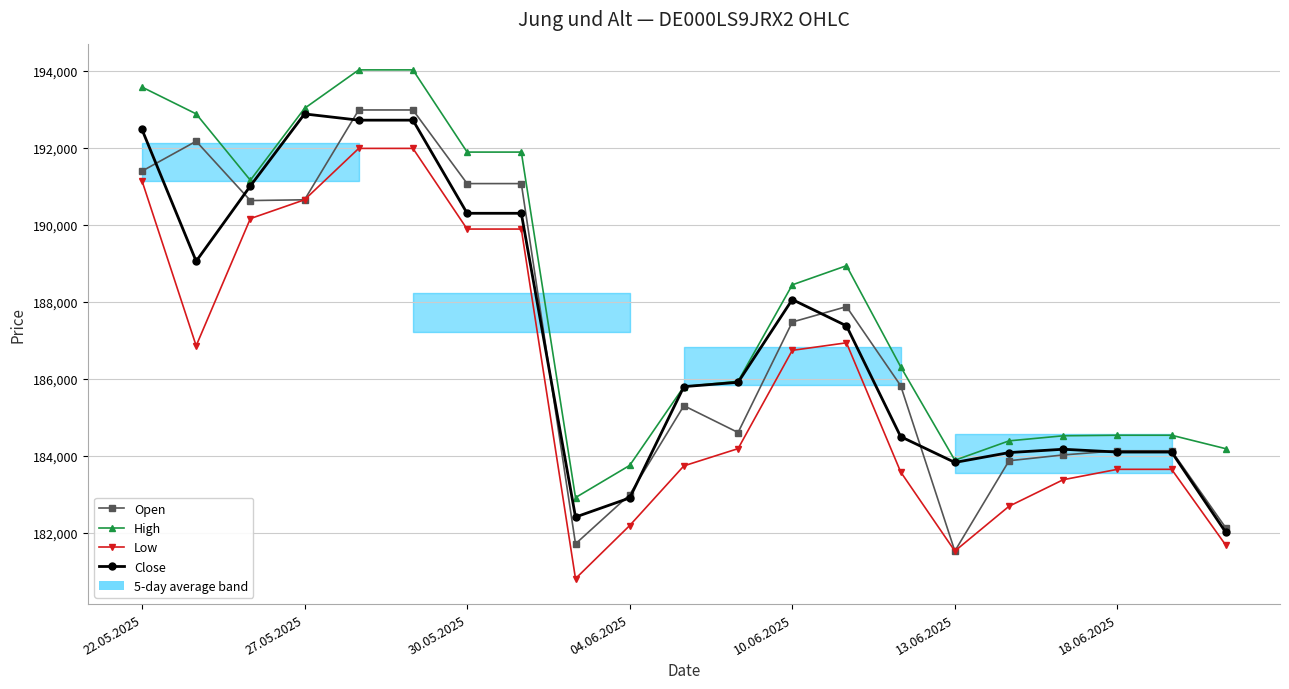

How many intersections are there between Close and Open?

9